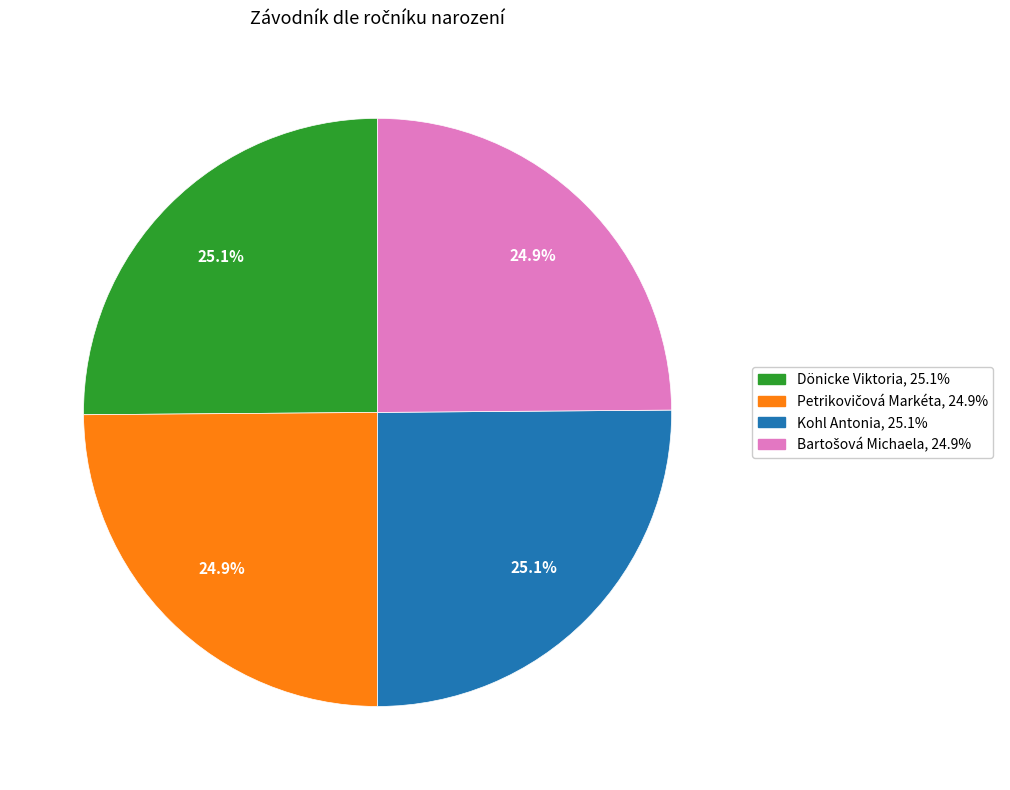

Count the number of slices in the pie.

4